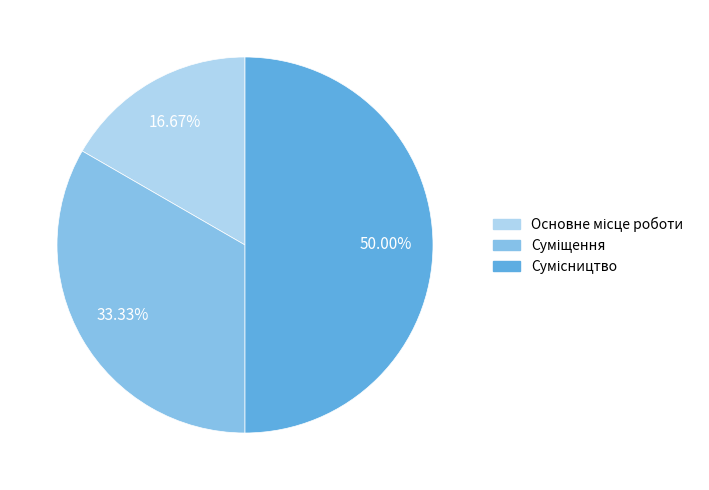

Is it true that Основне місце роботи is 5% of the pie?

False